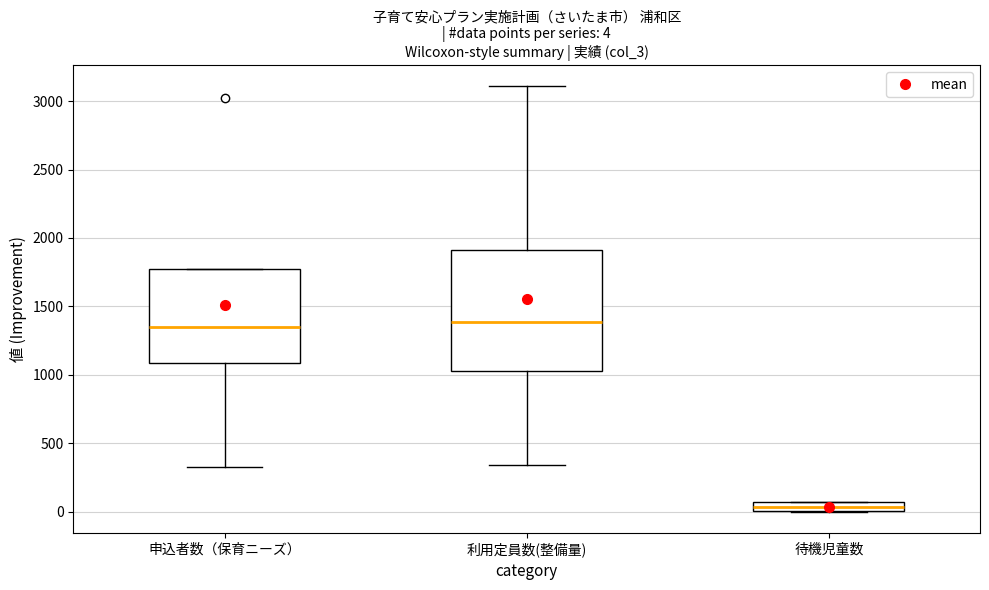

Comparing the boxes themselves (not the whiskers), which one is the tallest?

利用定員数(整備量)